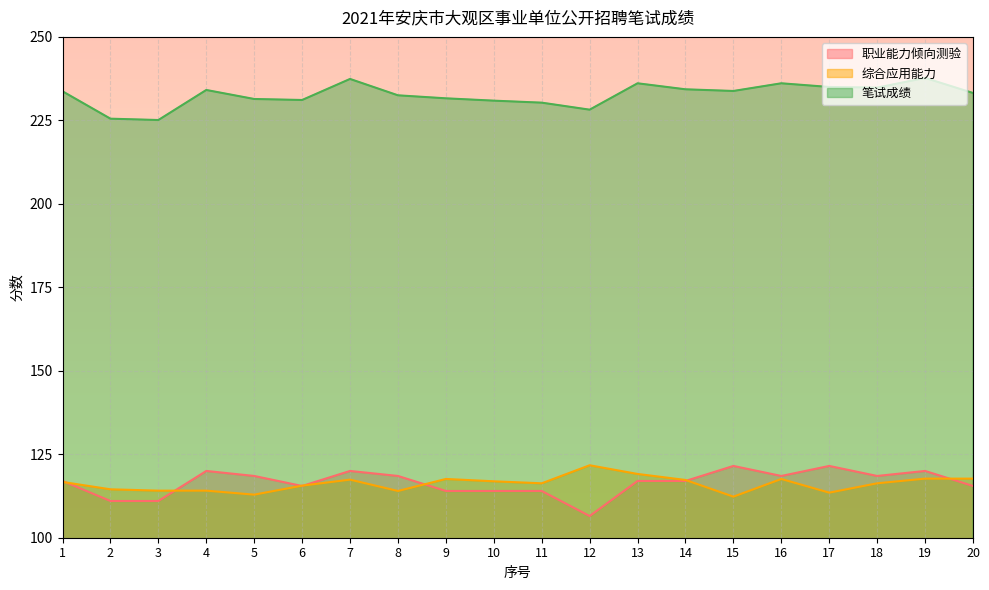

At which category is the sum across all series the highest?

19